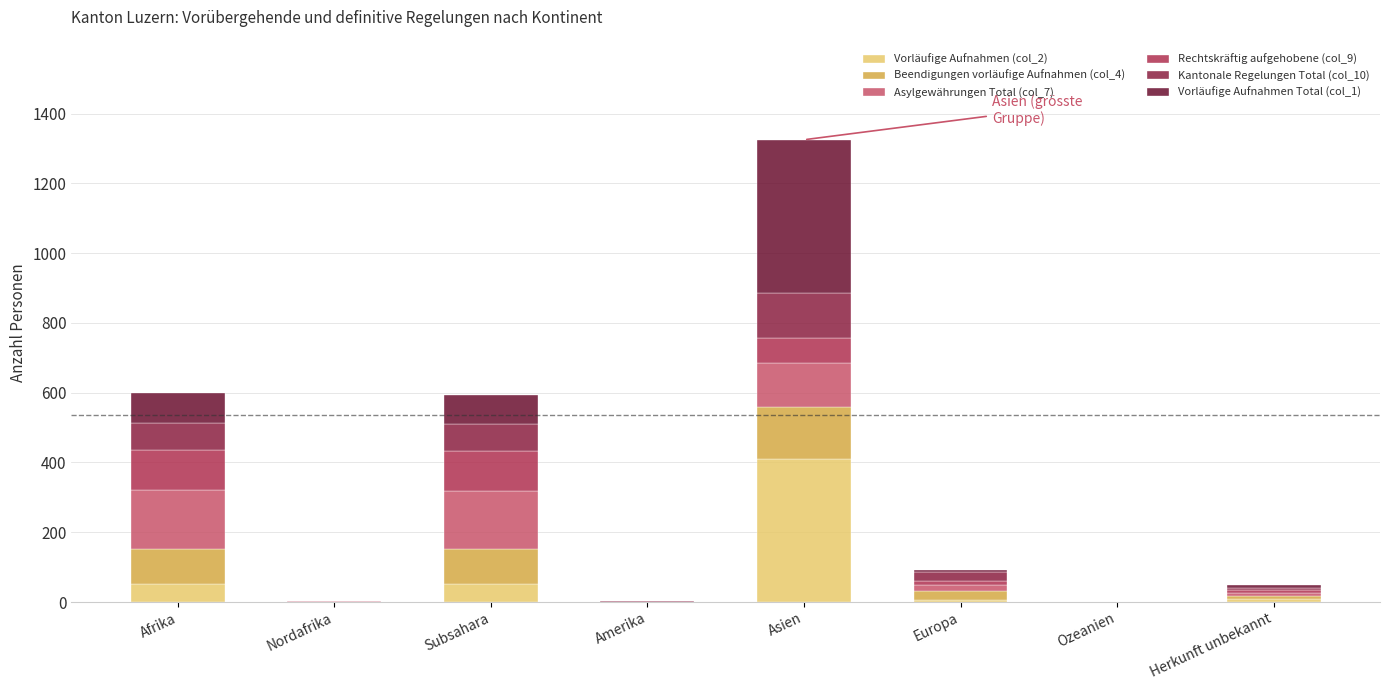

Where does the Rechtskräftig aufgehobene (col_9) series first go above 11?

Afrika